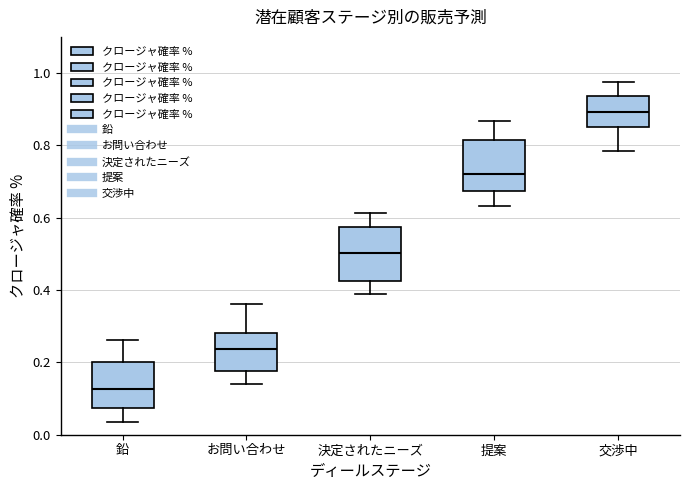

Reading left to right, transcribe this box plot: for each box, give where its median line is, the range the box spans, and where its two whiskers end, as read against the y-axis. The values are not printed on the chart, so give them approximately, as read against the axis.

鉛: median 0.12, box 0.08 to 0.20, whiskers 0.04 to 0.26
お問い合わせ: median 0.24, box 0.18 to 0.28, whiskers 0.14 to 0.36
決定されたニーズ: median 0.50, box 0.42 to 0.58, whiskers 0.38 to 0.62
提案: median 0.72, box 0.68 to 0.82, whiskers 0.64 to 0.86
交渉中: median 0.90, box 0.86 to 0.94, whiskers 0.78 to 0.98